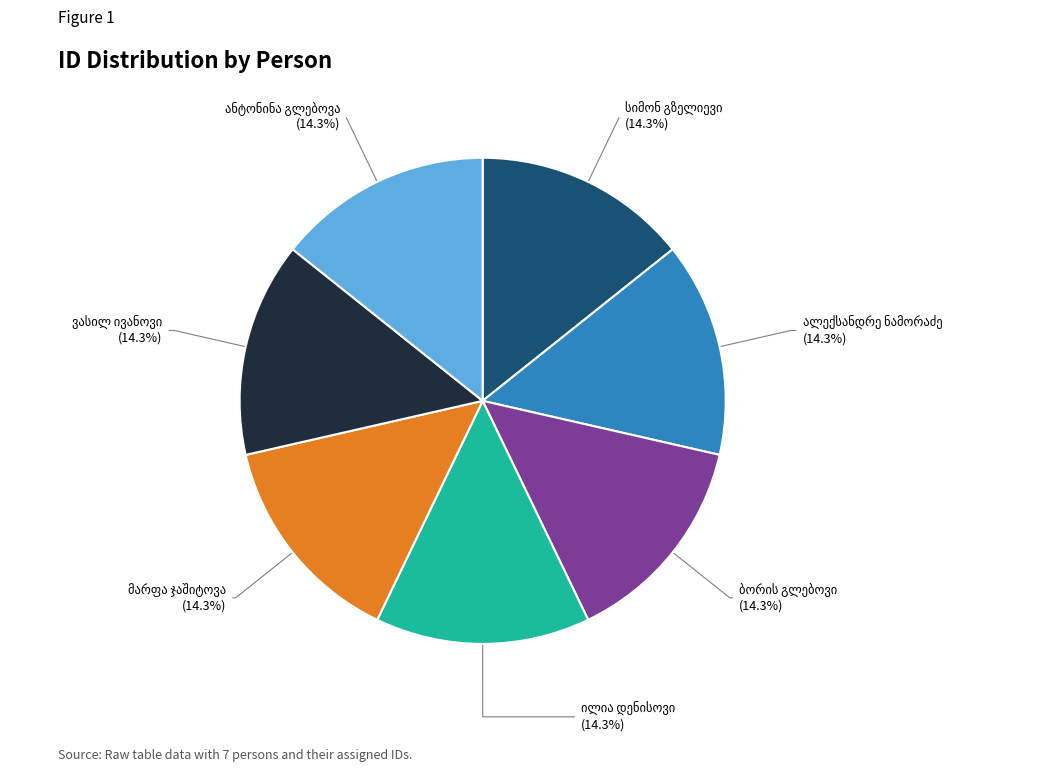

How many segments does this pie chart have?

7